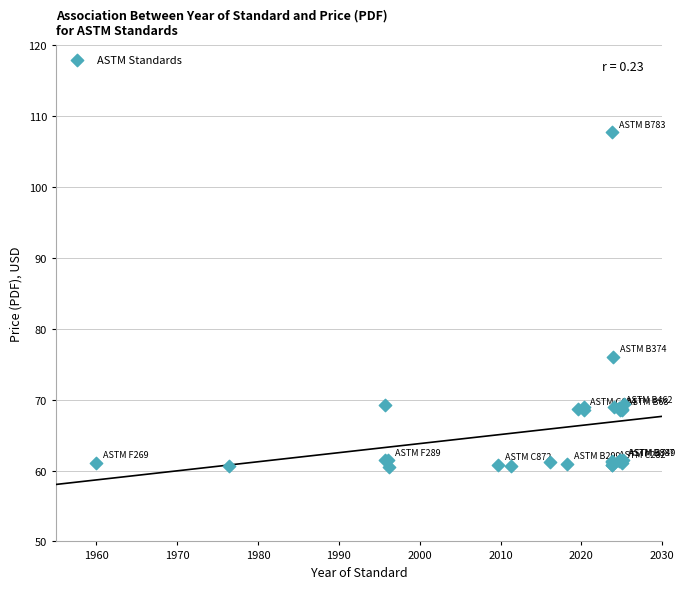

What Y value in the scatter plot is closest to 84?

76.0